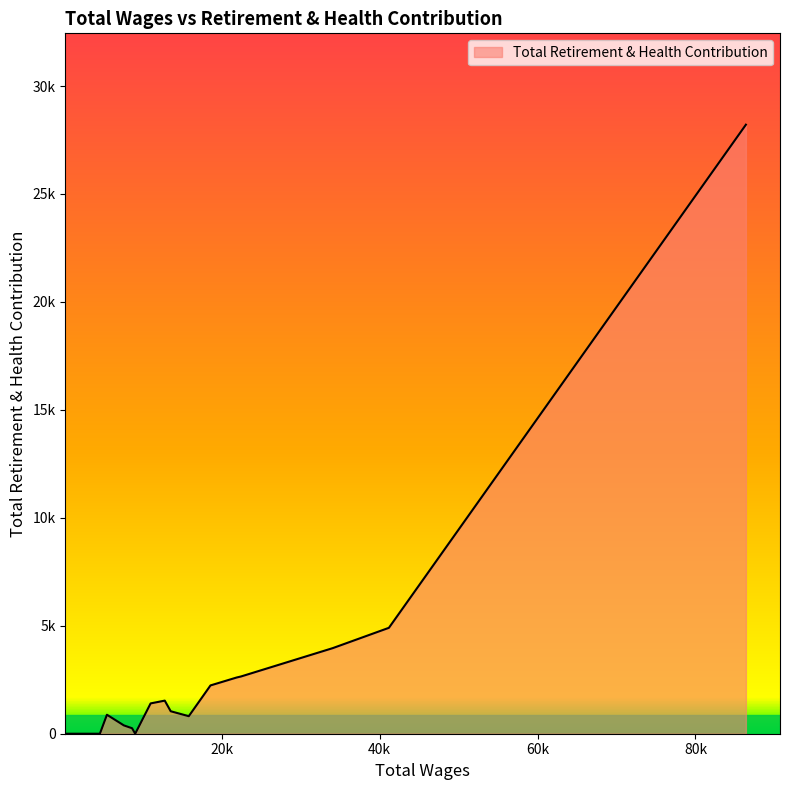

Is this an area chart (filled region under the line)?

Yes